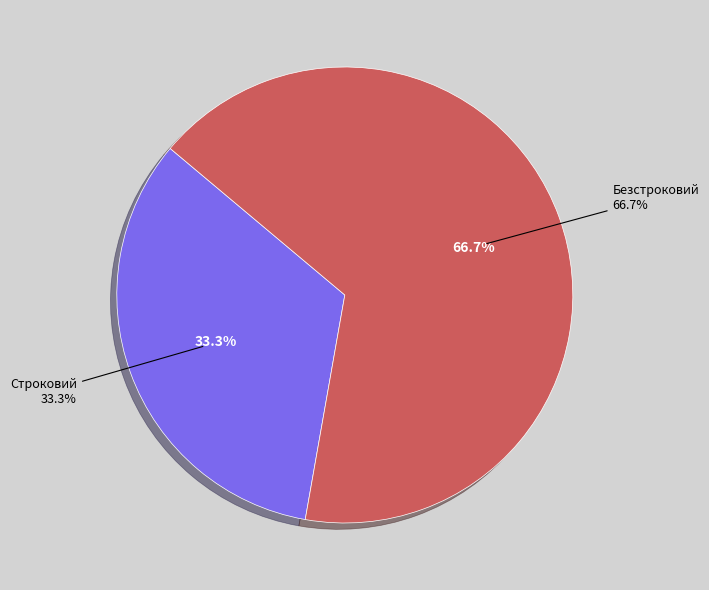

The Безстроковий slice represents 74% of the pie. True or false?

False